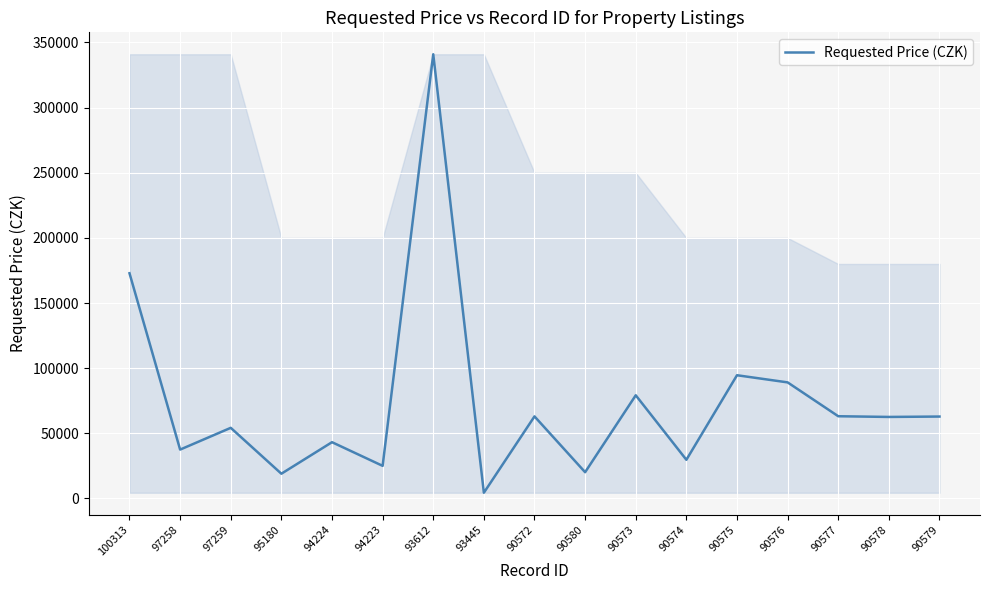

Which has a higher value, 90573 or 90575?

90575